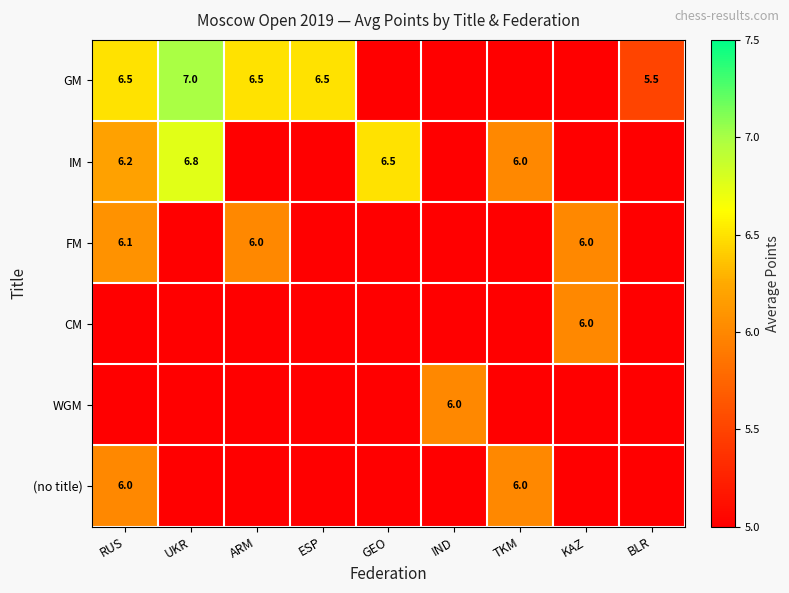

The IM series shows 6.8 at UKR. True or false?

True